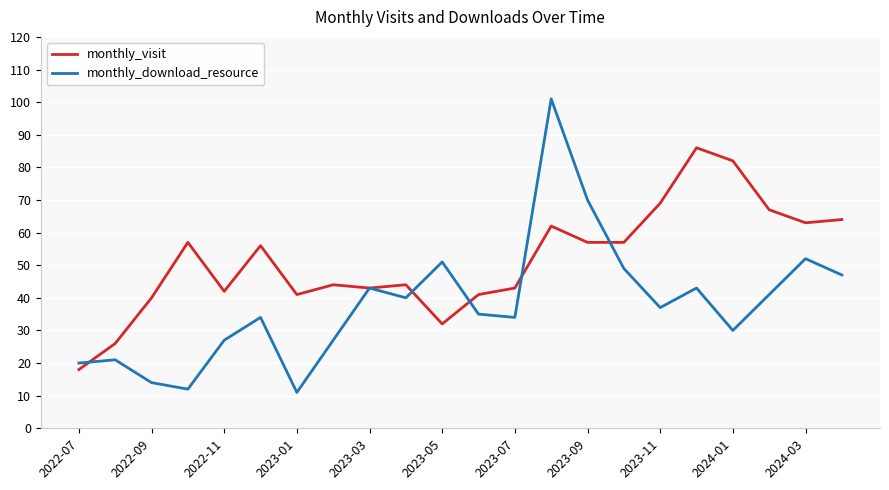

How many interior local valleys does the monthly_download_resource series have?

6